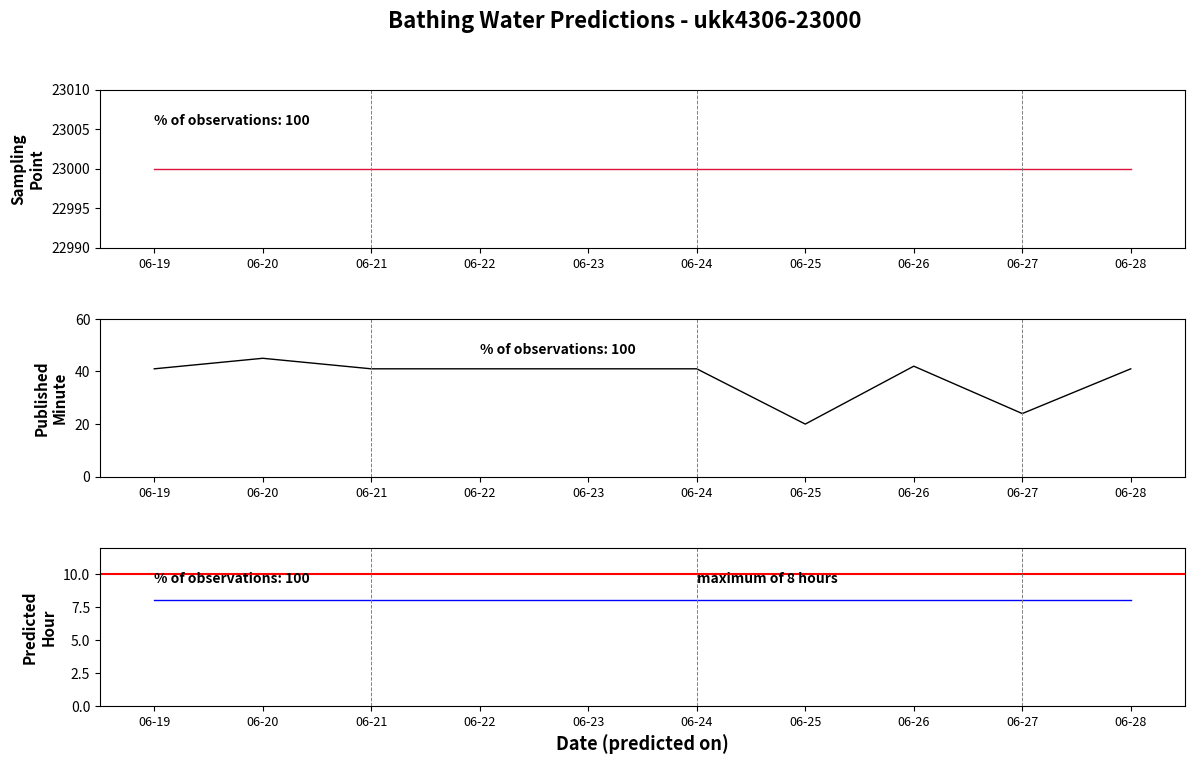

What are all the series names shown in the legend?

stp_sampling point, published minute, predicted hour